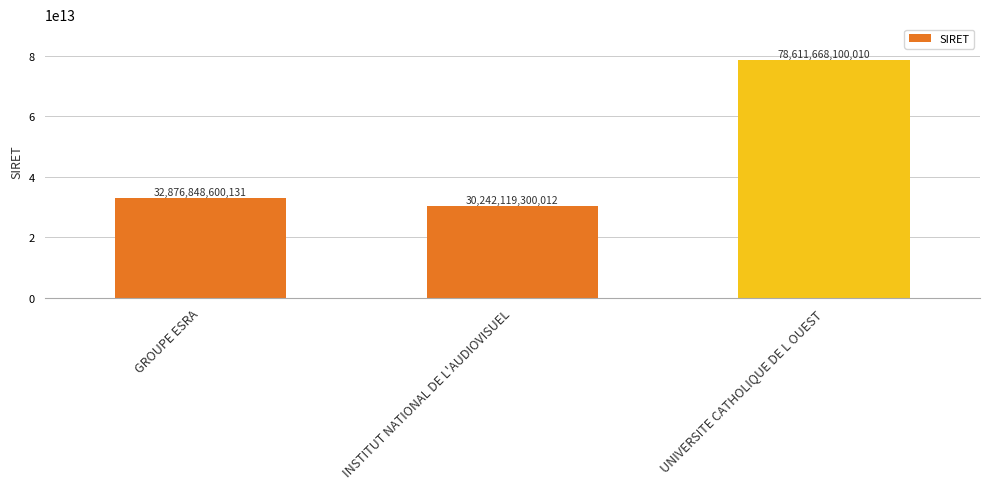

At which label is the value closest to 54426893700011?

GROUPE ESRA